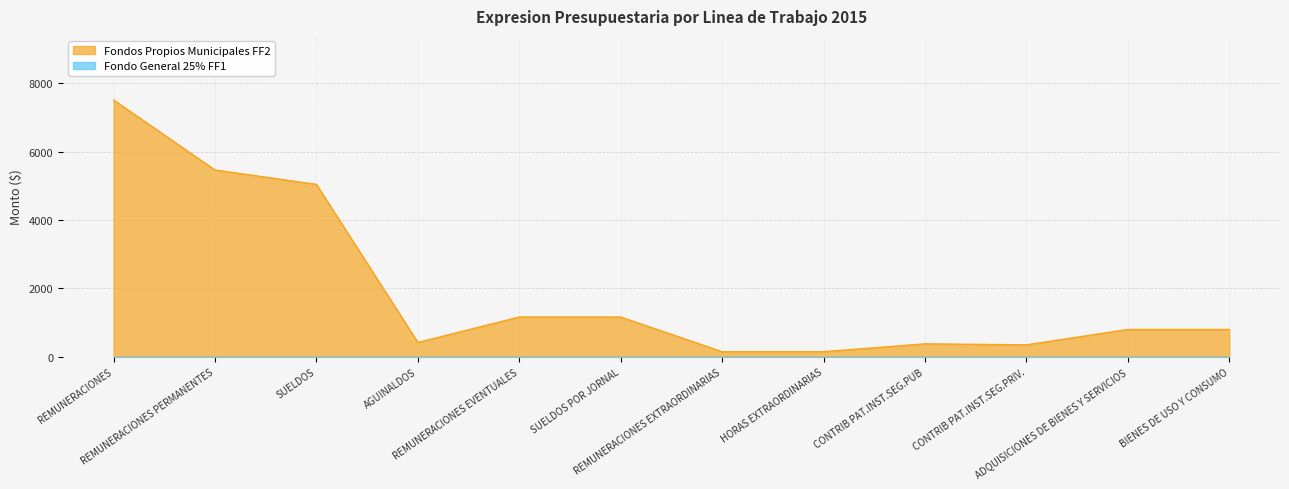

Is it true that the value at ADQUISICIONES DE BIENES Y SERVICIOS is 800.0?

True